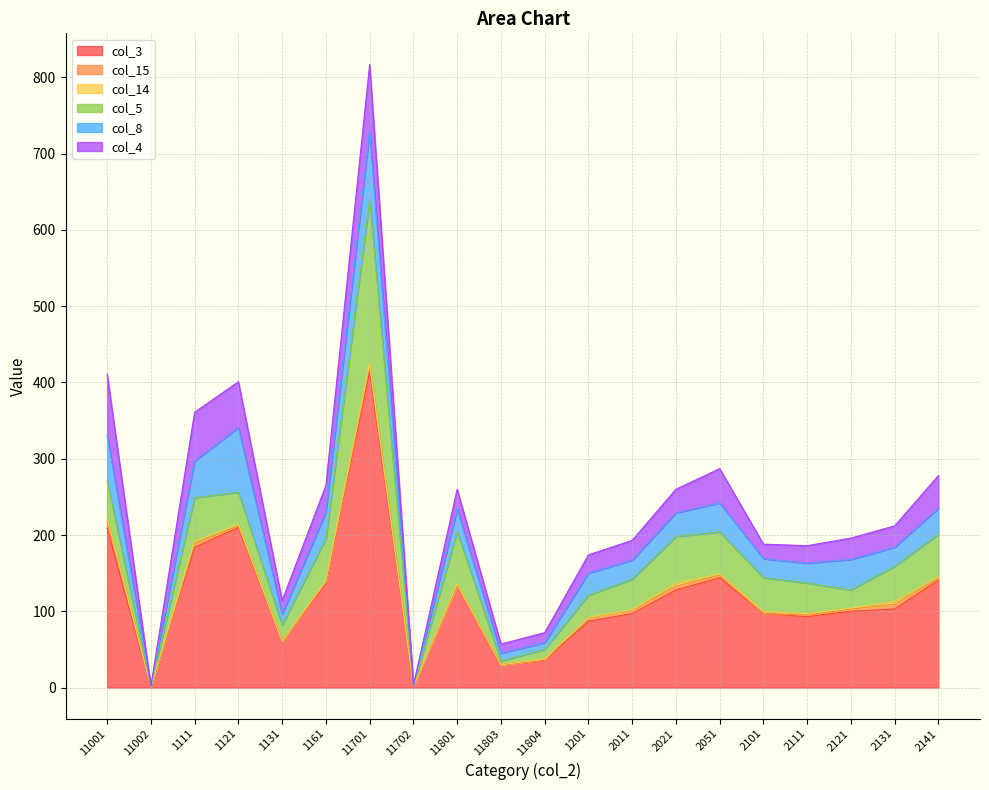

Which has a higher value, 11803 or 11804?

11804